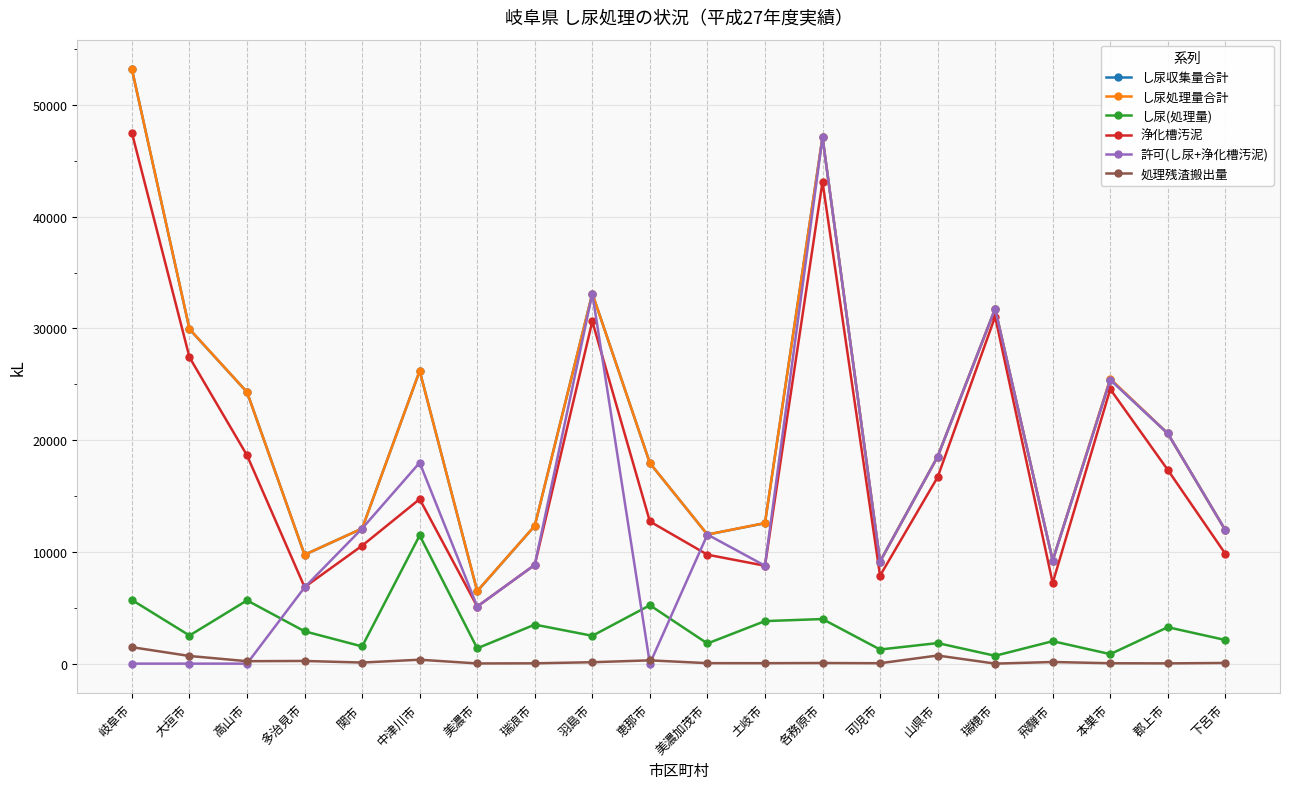

True or false: し尿処理量合計 has more than 0 interior local peaks.

True